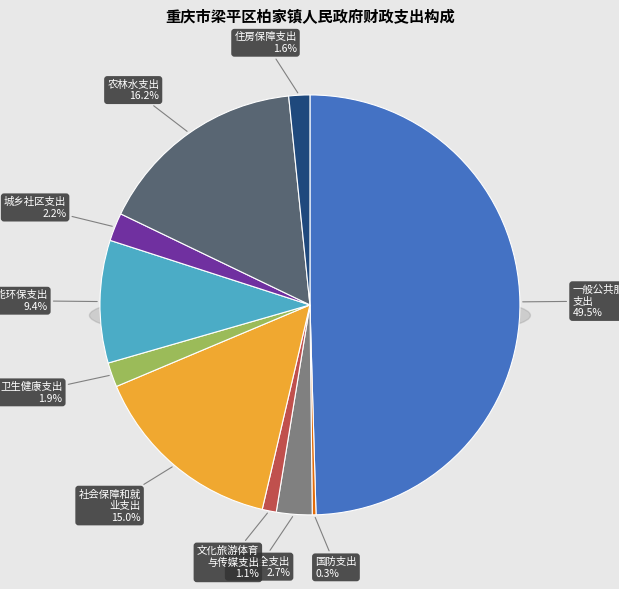

How many slices are in this pie chart?

10